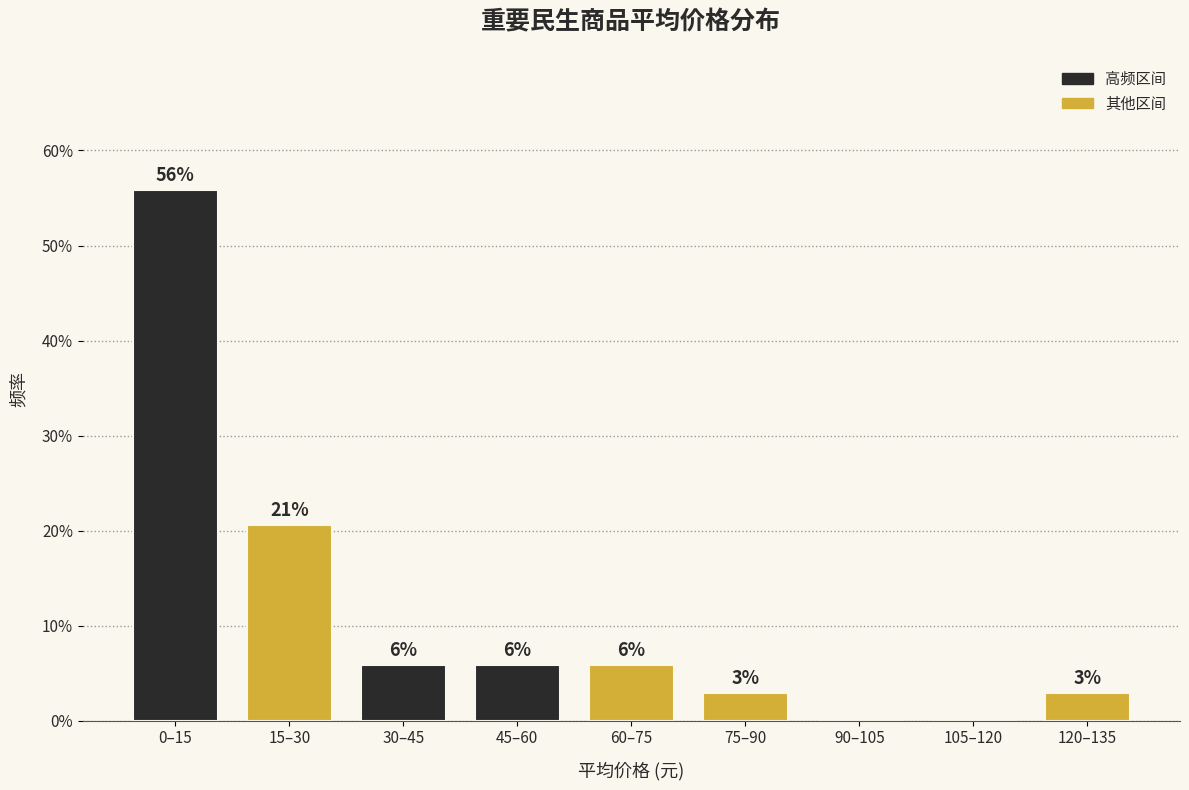

Are the bars horizontal?

No